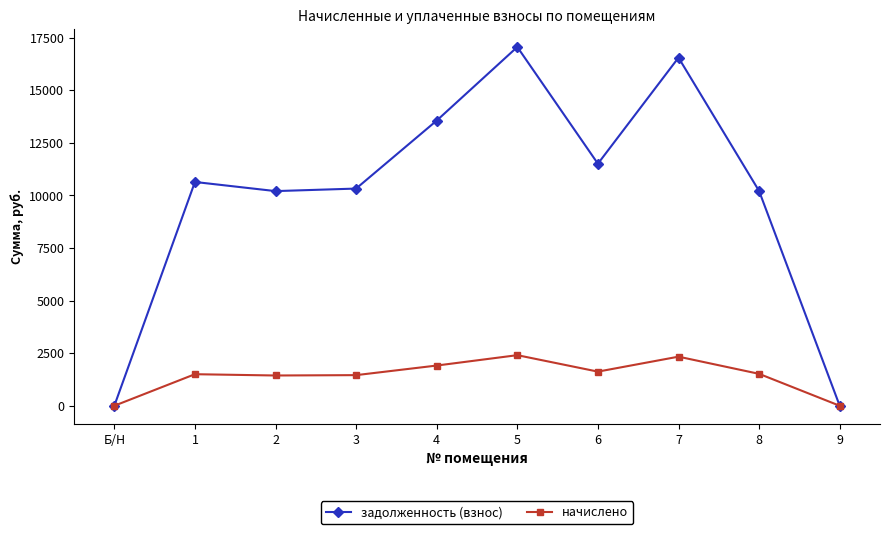

How many interior local peaks does the задолженность (взнос) series have?

3